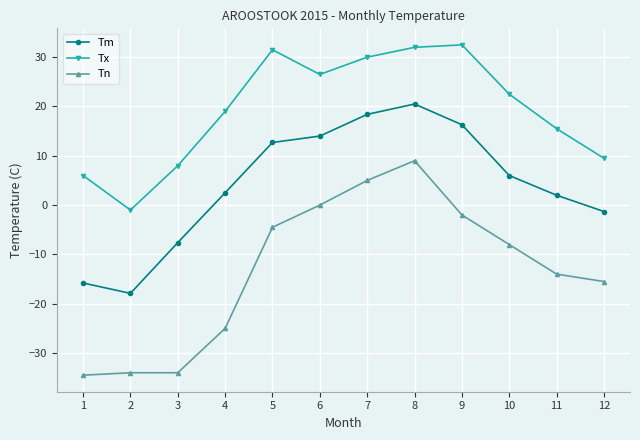

At which category is the sum across all series the highest?

8